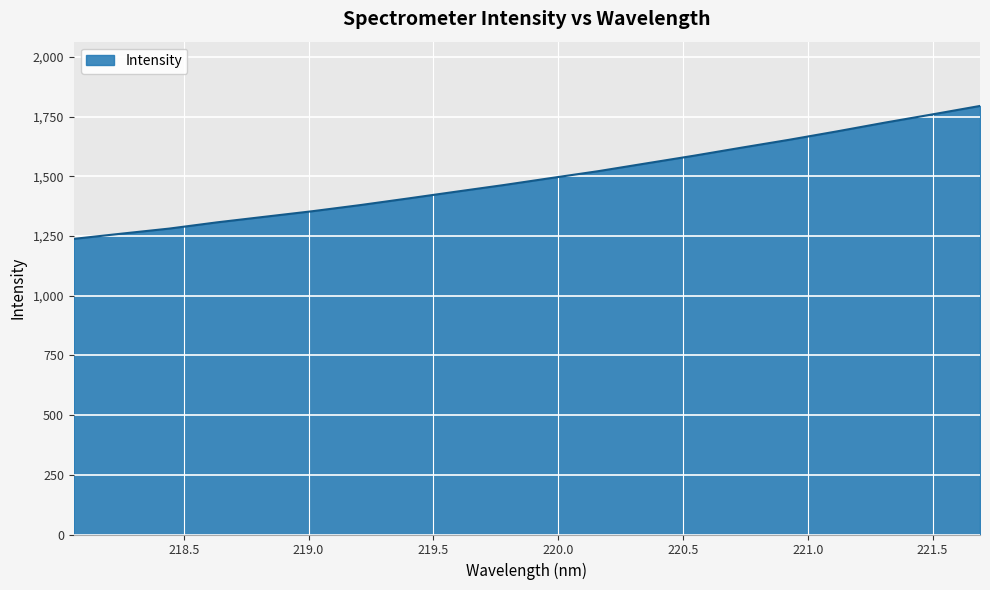

What is the difference between the maximum and minimum values?

556.9